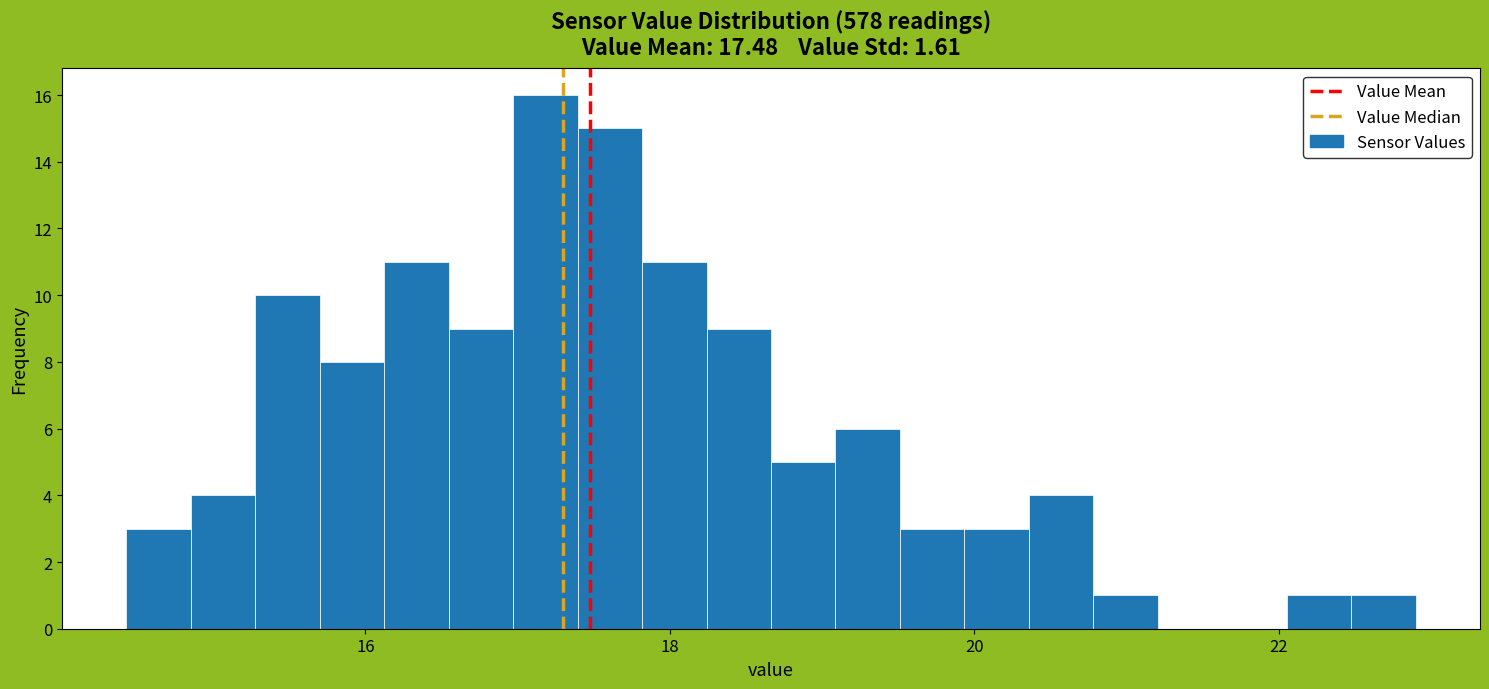

Read against the x-axis, roughly where is the centre of the tallest bar?

17.2